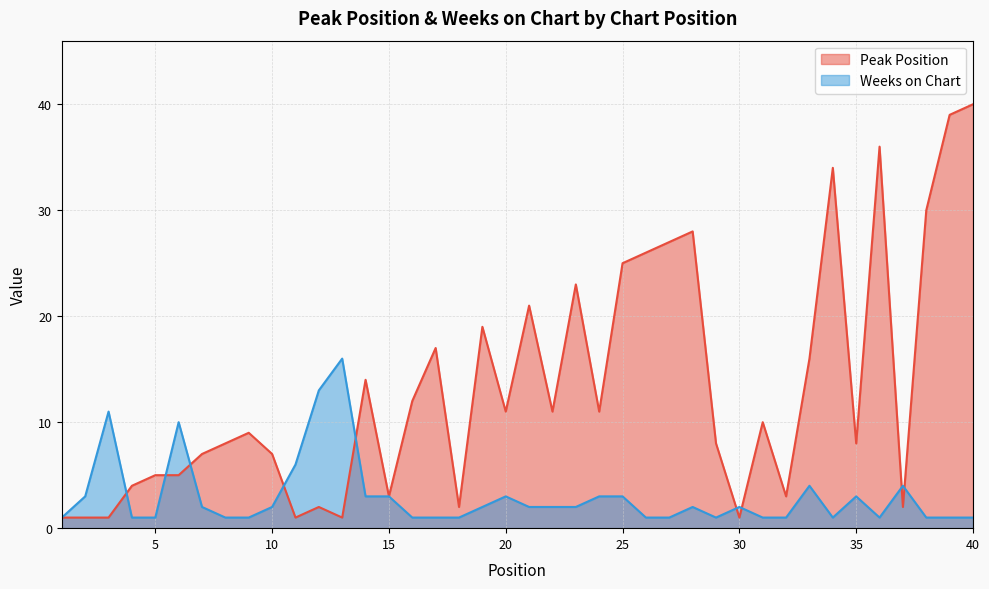

Is it true that Weeks on Chart equals 1 at 20?

False